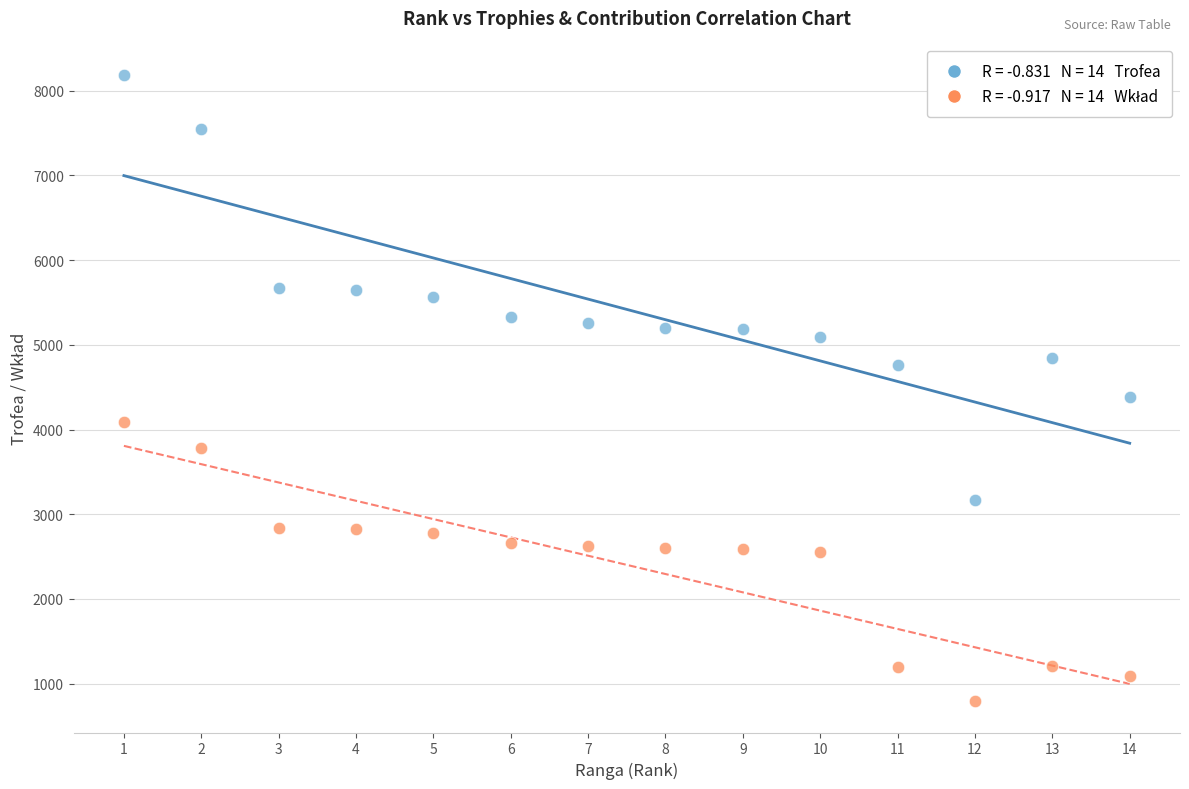

Across all data points, what is the range of Y values (max minus min)?

7396